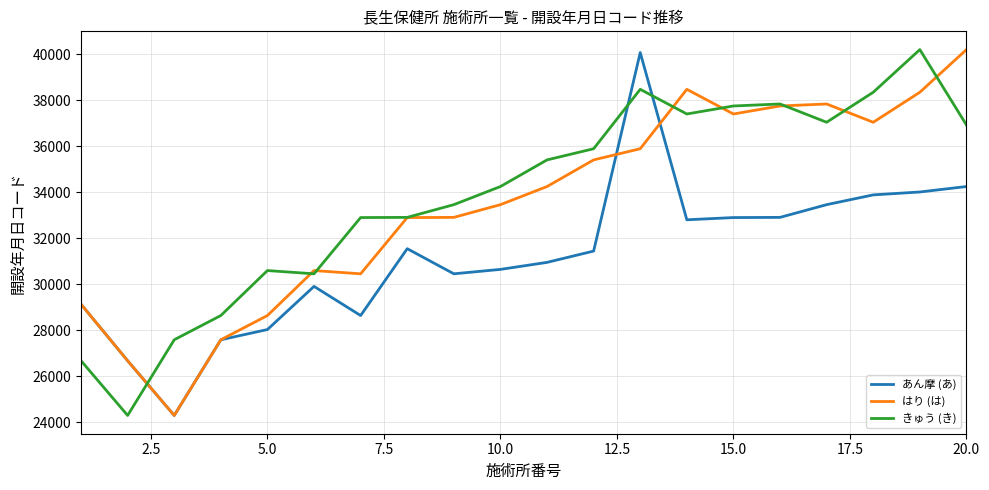

What is the smallest value displayed?

24296